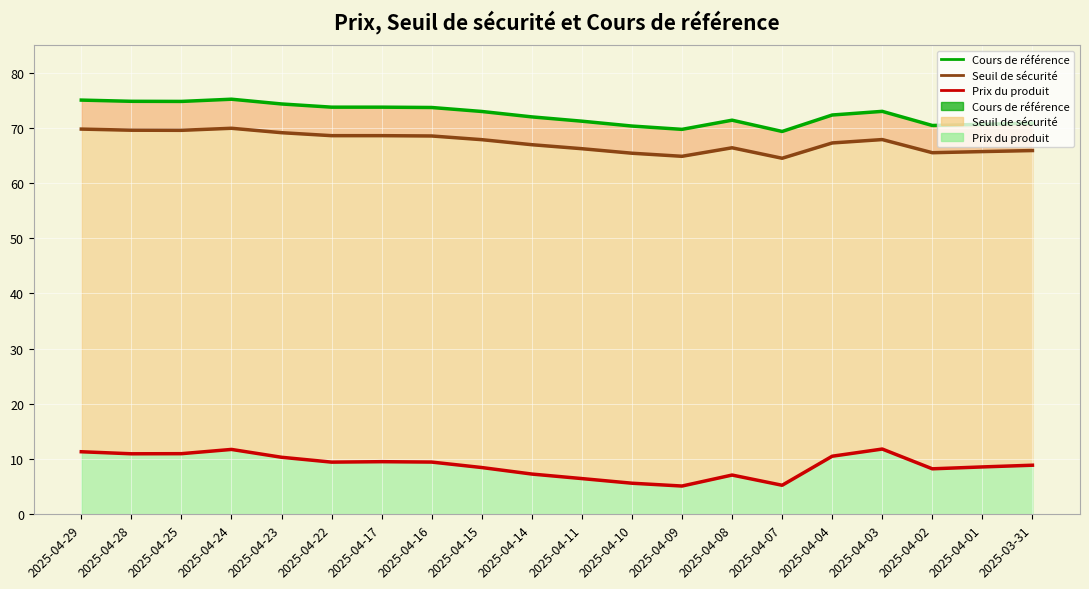

Which series changed the most between 2025-04-28 and 2025-04-08?

Prix du produit